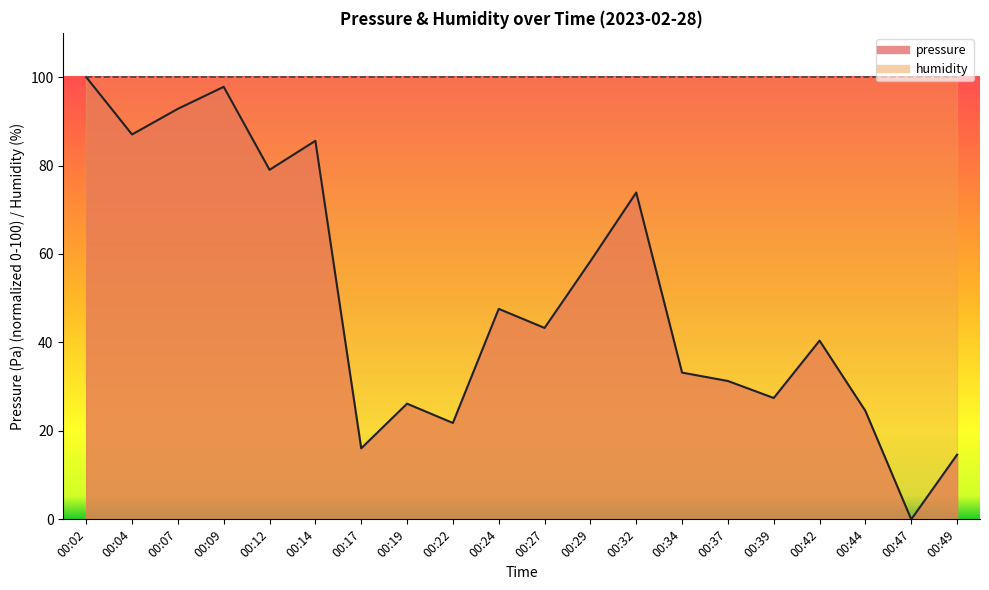

Where is the data nearest to the value 50?

00:24